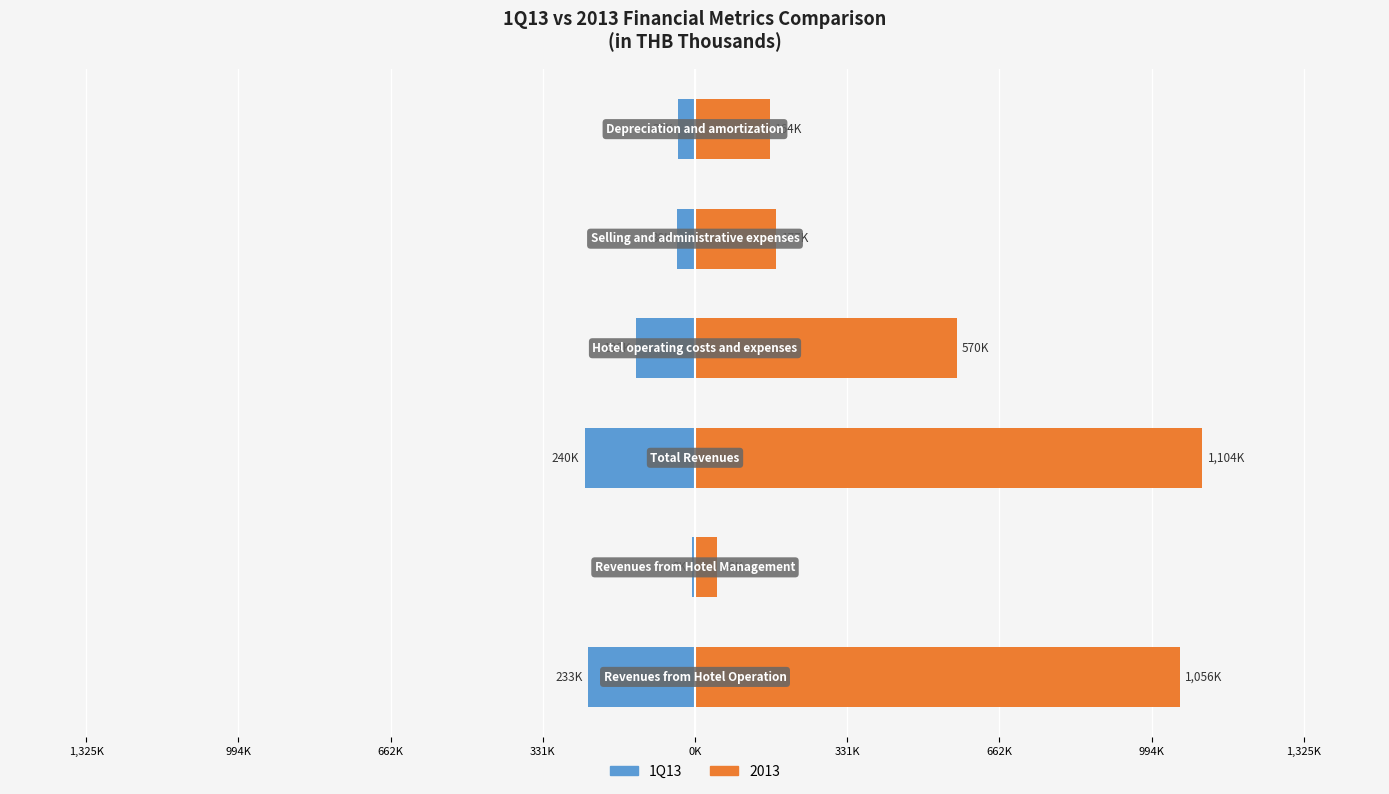

Reading right to left, extract all data points from this chart.

331K=-36.9	0K=-38.4	331K=-127.7	662K=-240.4	994K=-7.6	1,325K=-232.8